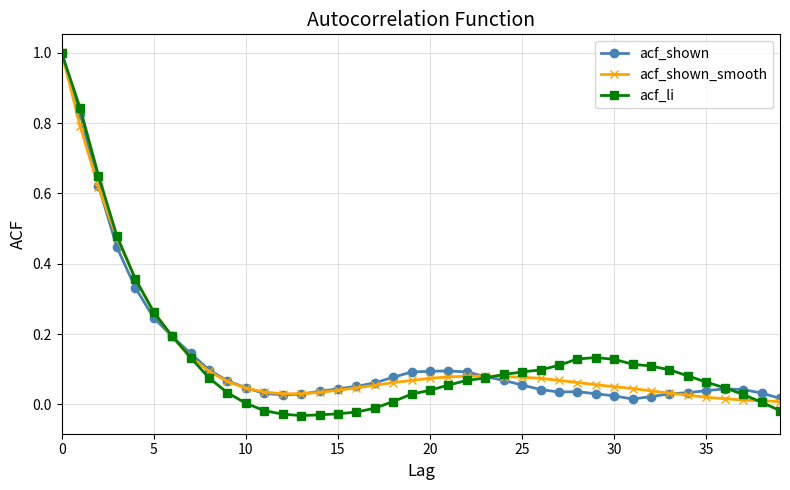

Which series has the largest range (max minus min)?

acf_li